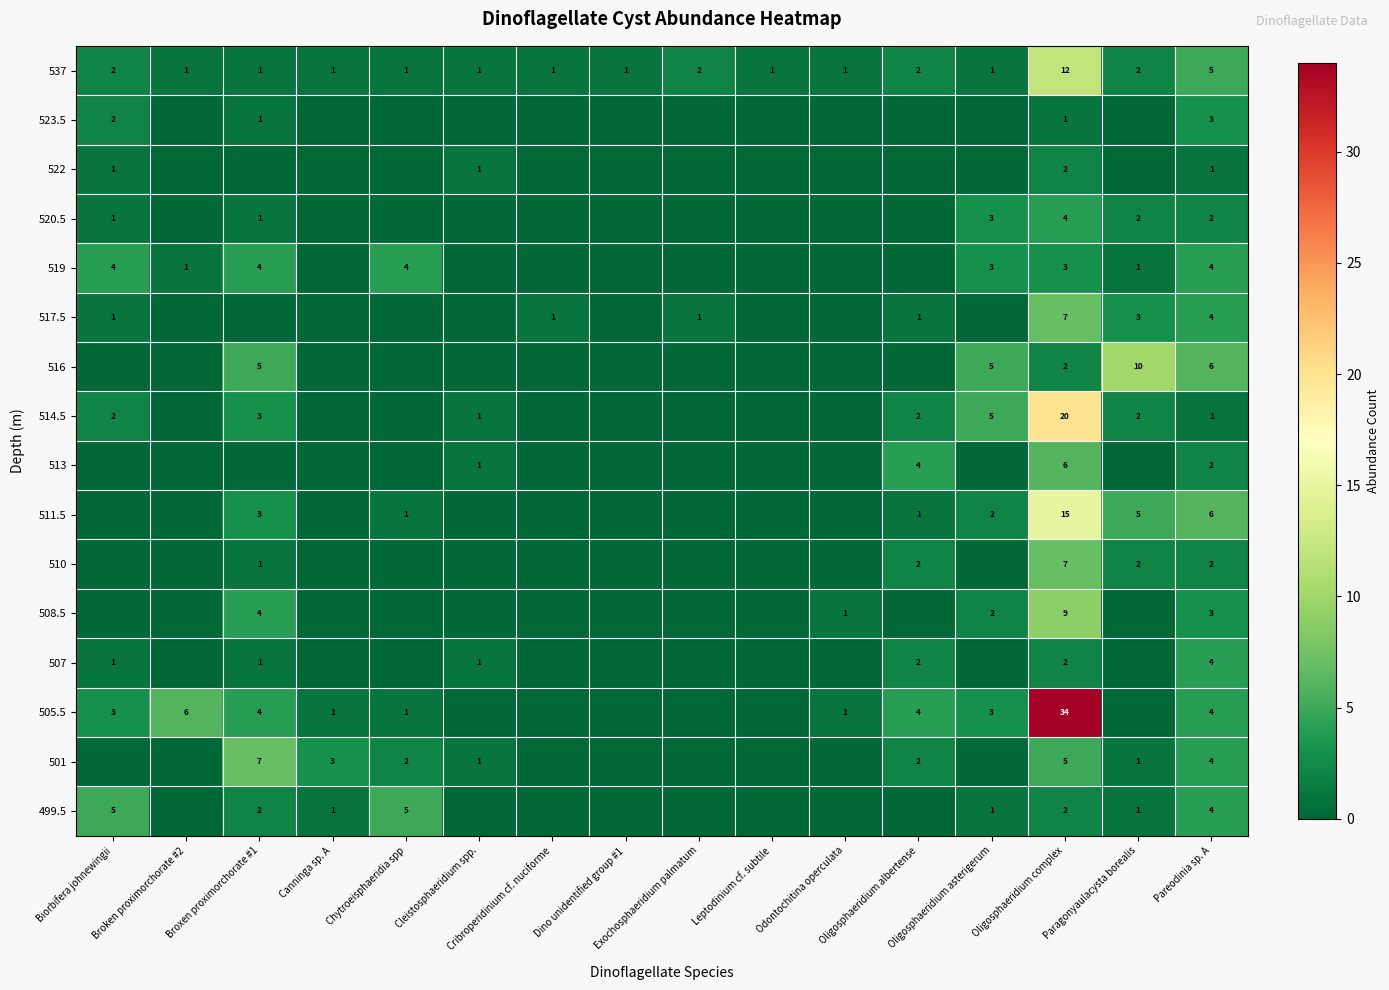

List the labels in order of 513 value, smallest first.

Biorbifera johnewingii, Broken proximorchorate #2, Broxen proximorchorate #1, Canninga sp. A, Chytroeisphaeridia spp, Cribroperidinium cf. nuciforme, Dino unidentified group #1, Exochosphaeridium palmatum, Leptodinium cf. subtile, Odontochitina operculata, Oligosphaeridium asterigerum, Paragonyaulacysta borealis, Cleistosphaeridium spp., Pareodinia sp. A, Oligosphaeridium albertense, Oligosphaeridium complex